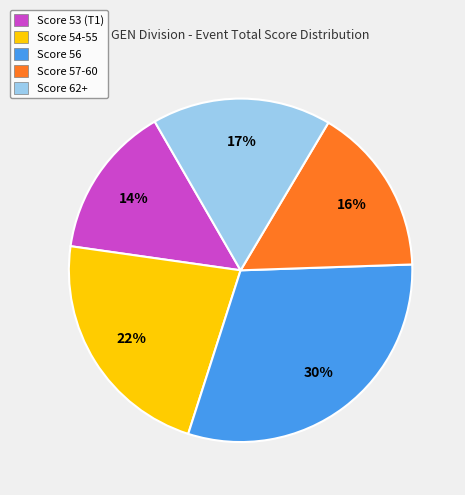

How many slices are in this pie chart?

5